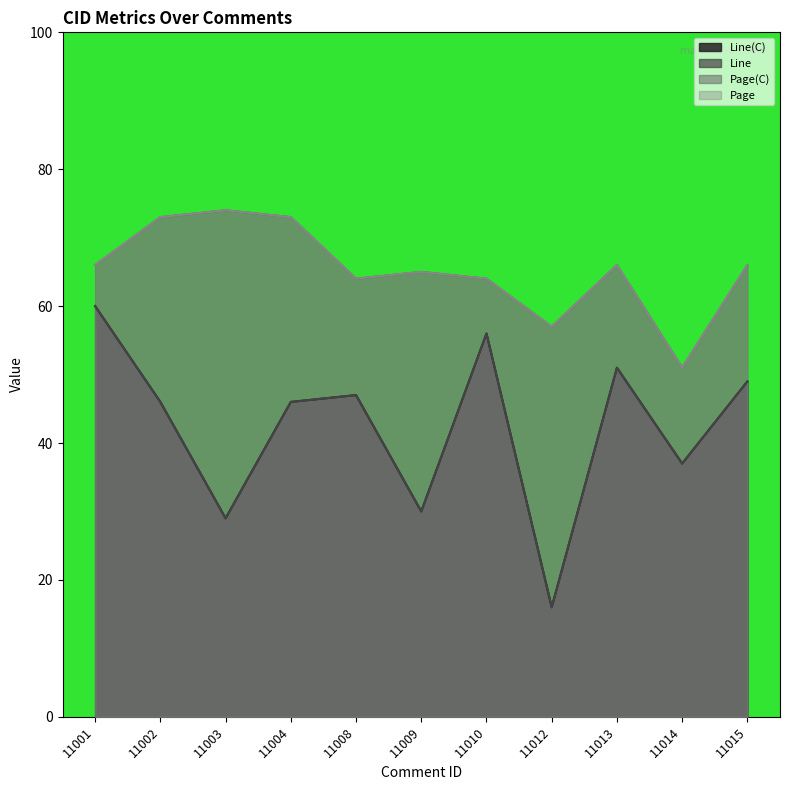

What is the spread (max minus min) of values at 11014?

14